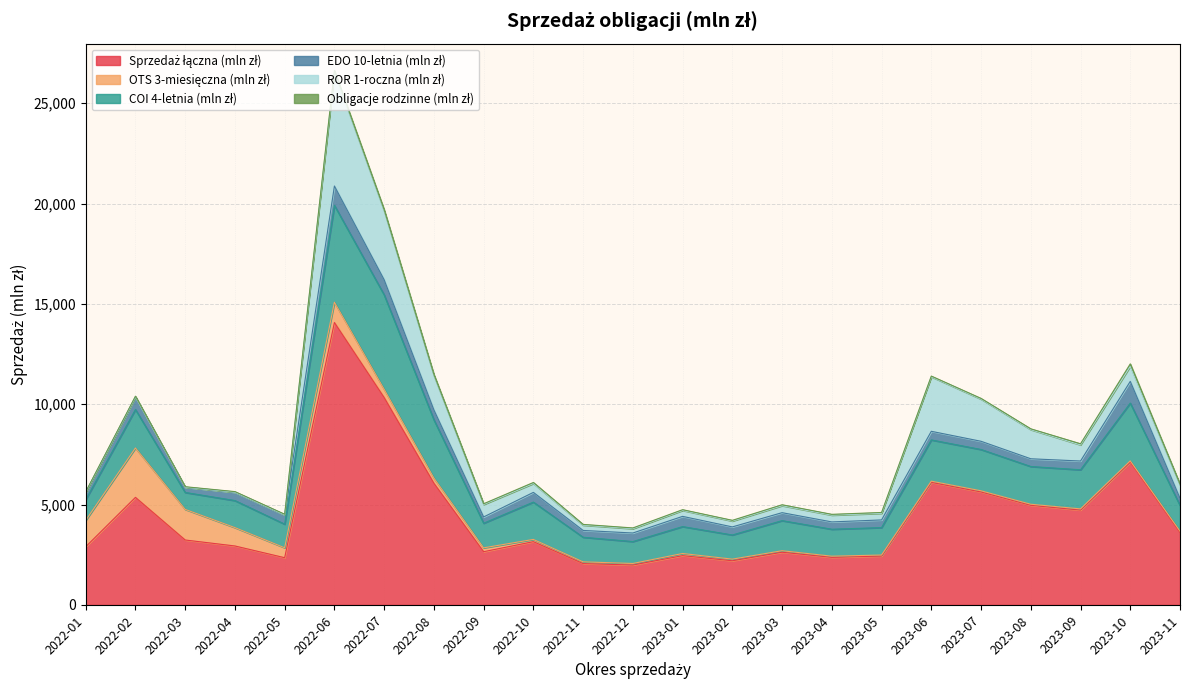

What is the label of the 19th point from the left?

2023-07